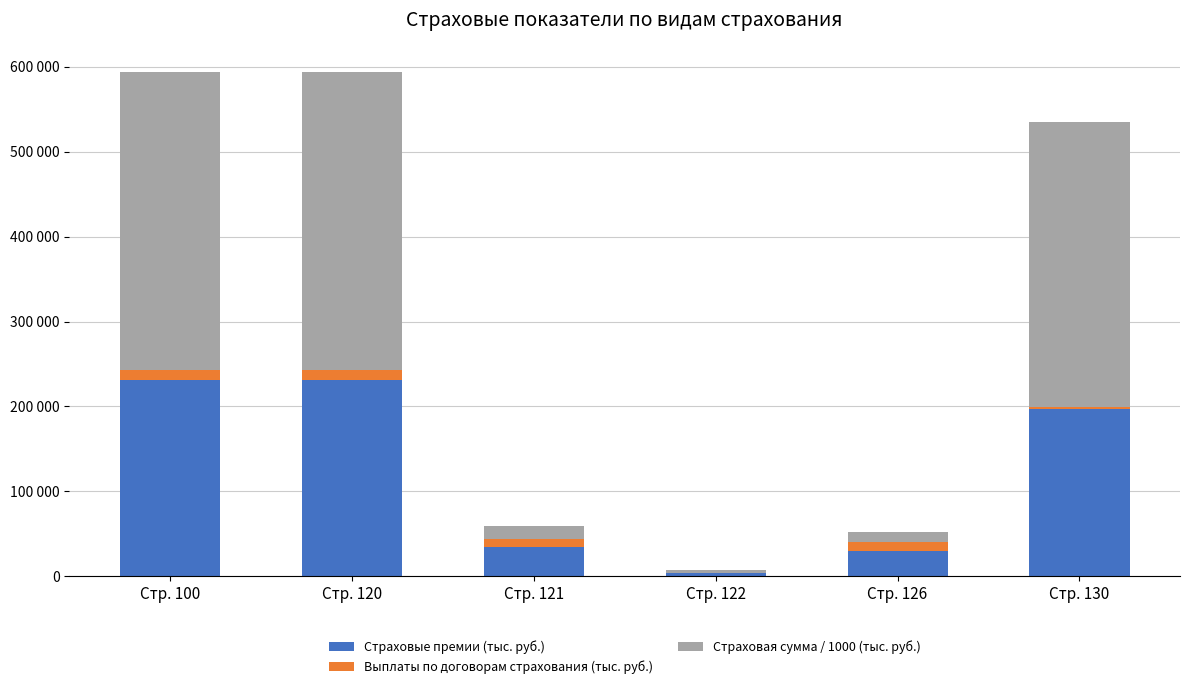

Which series changed the most between Стр. 100 and Стр. 120?

Страховые премии (тыс. руб.)